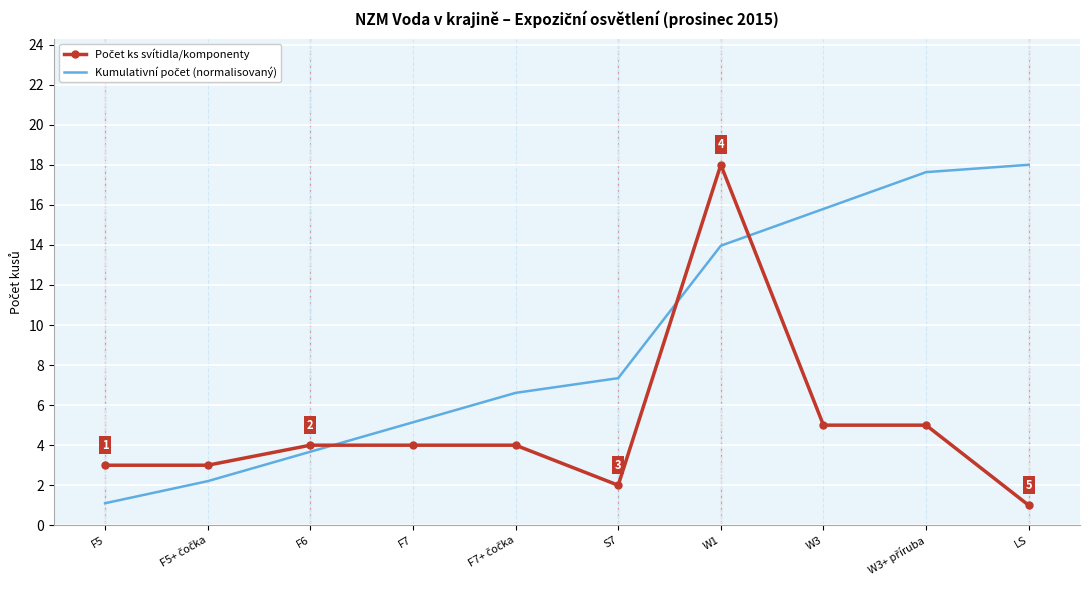

What is the minimum value shown in the chart?

1.0